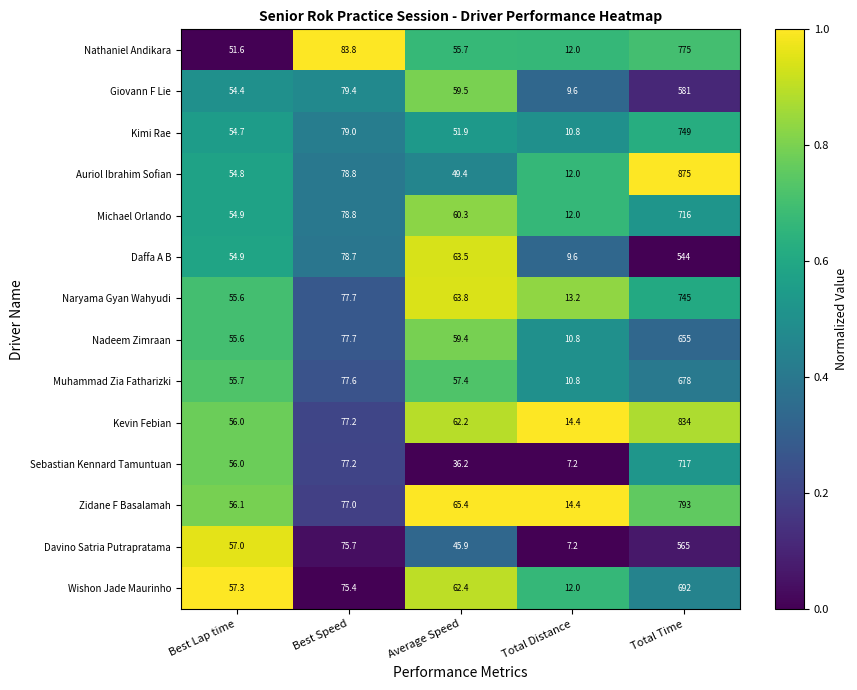

At which label is Giovann F Lie closest to 295?

Best Speed